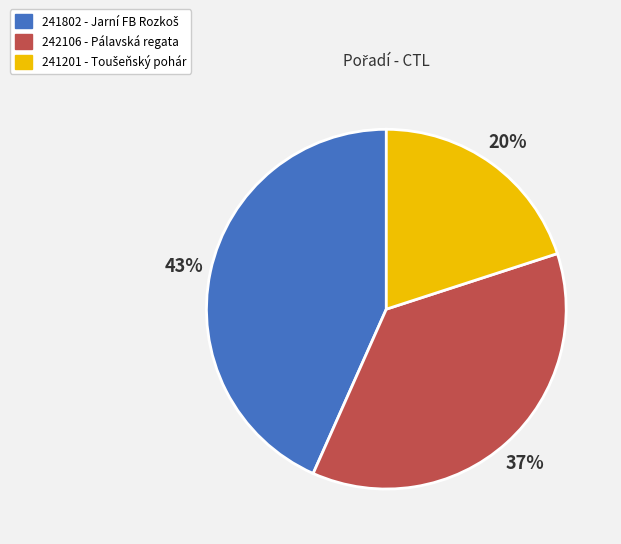

How many segments does this pie chart have?

3